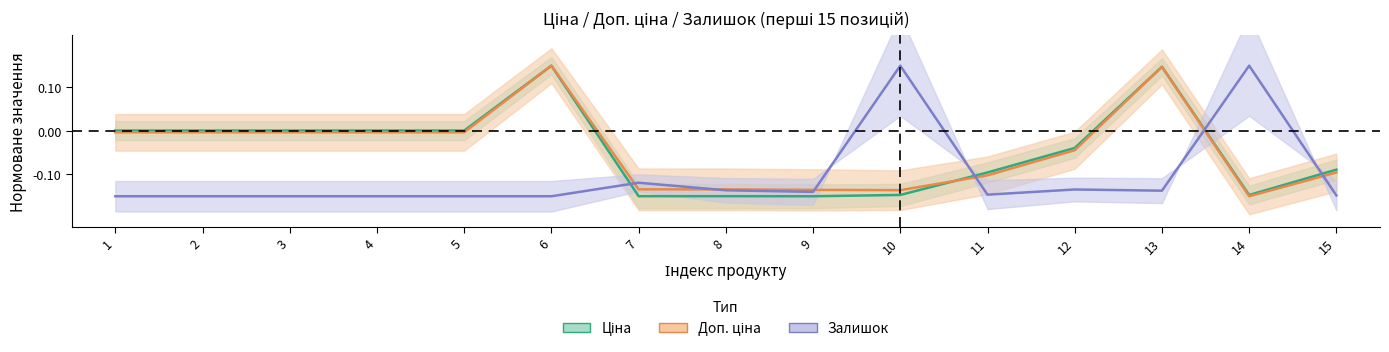

What is the minimum value for Залишок?

-0.1